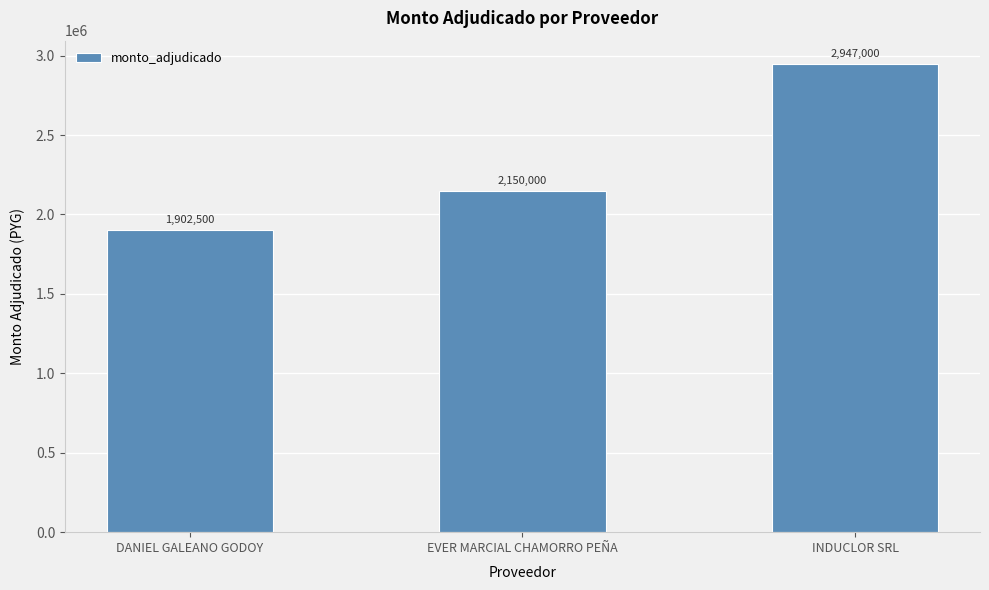

How many series are shown in this chart?

1